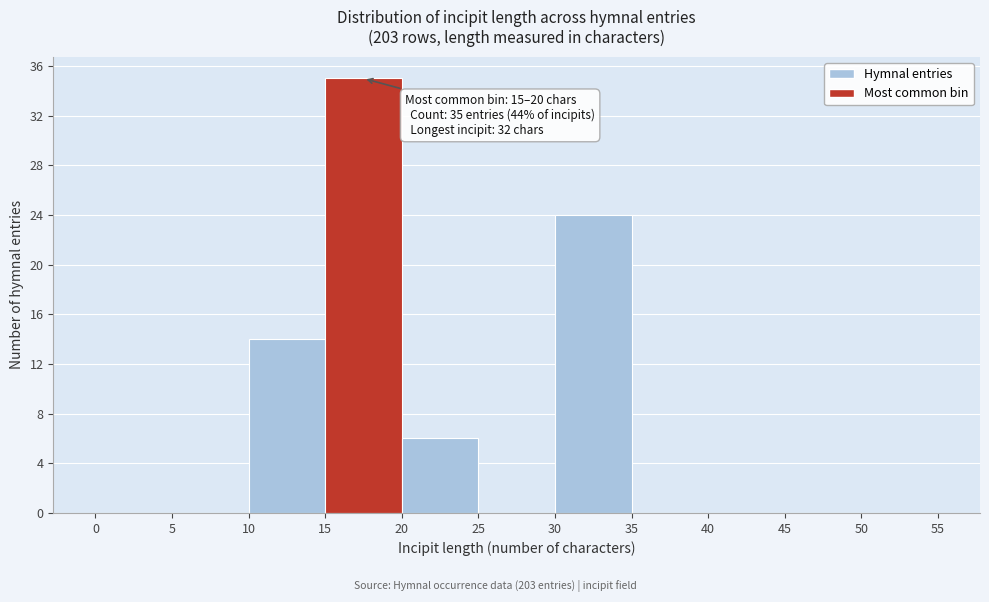

Over which range of the x-axis is the bar tallest?

15 to 20